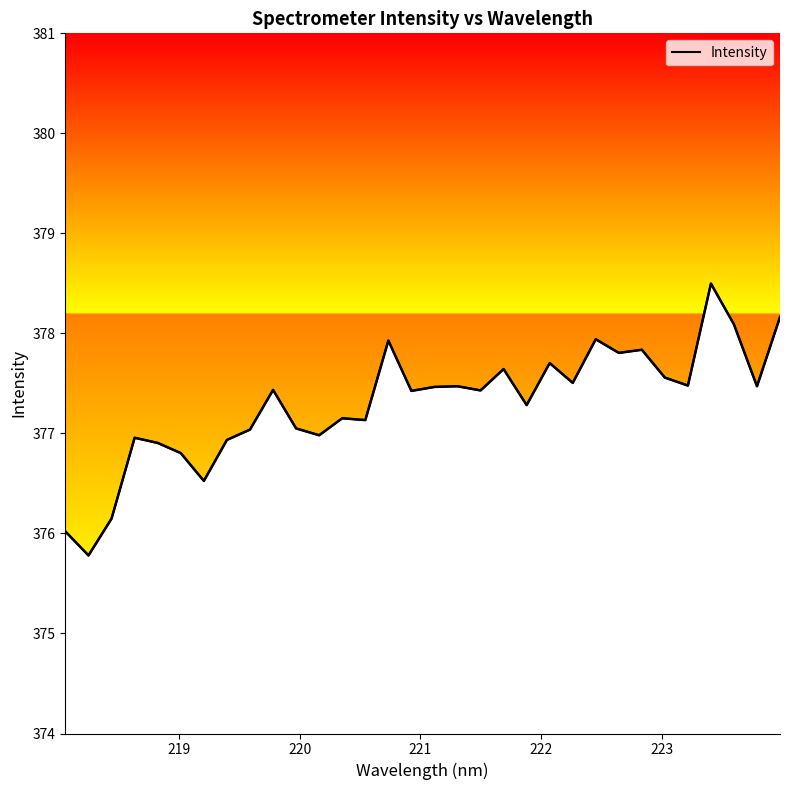

What is the difference between the maximum and minimum values?

2.7